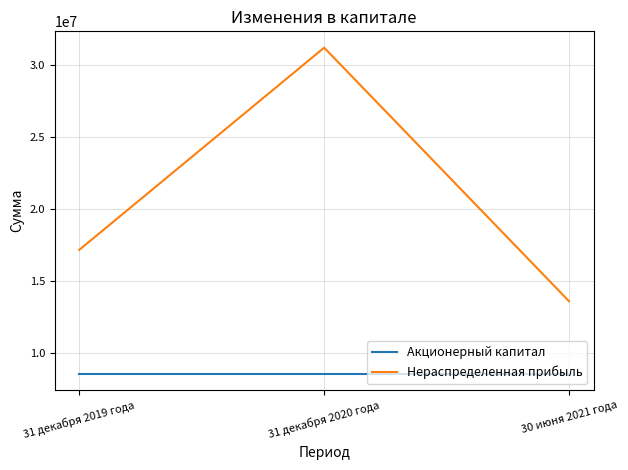

Reading left to right, transcribe all the data shown in this chart.

Акционерный капитал: 8515056	8515056	8515056
Нераспределенная прибыль: 17140960	31198118	13568673